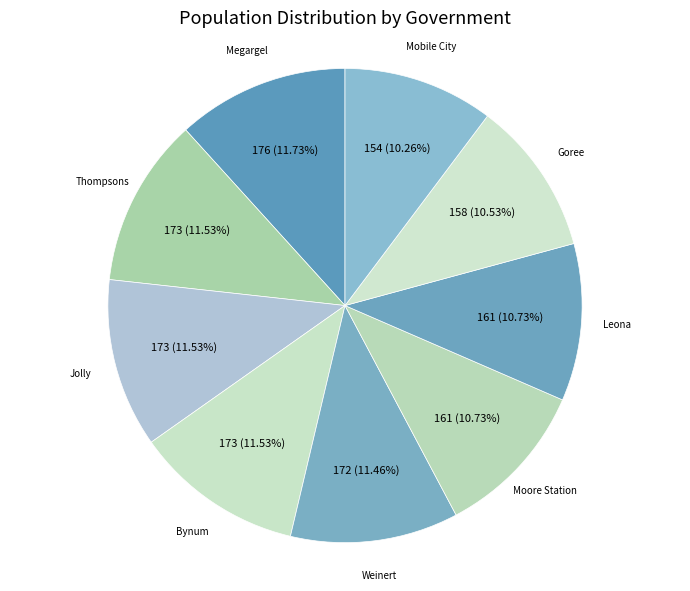

Does Thompsons represent more than half of the total?

No